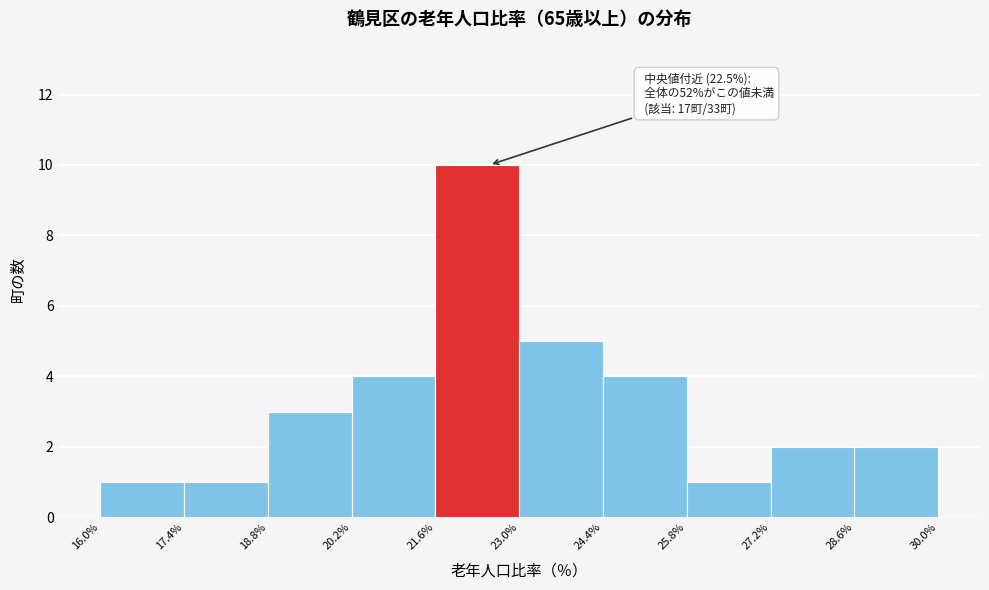

Over which range of the x-axis is the bar tallest?

21.6% to 23.0%